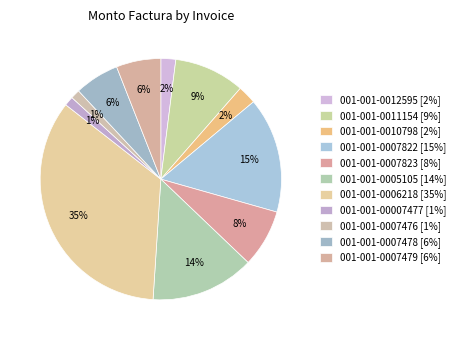

To the nearest percent, what percentage of the pie is 001-001-0005105?

14%